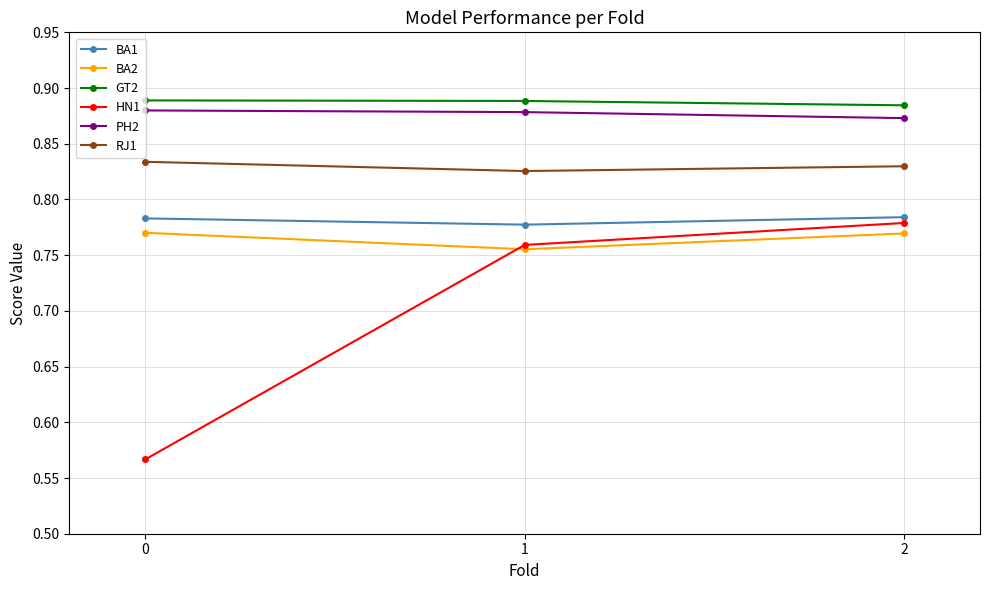

At how many categories does at least one series exceed 0?

3